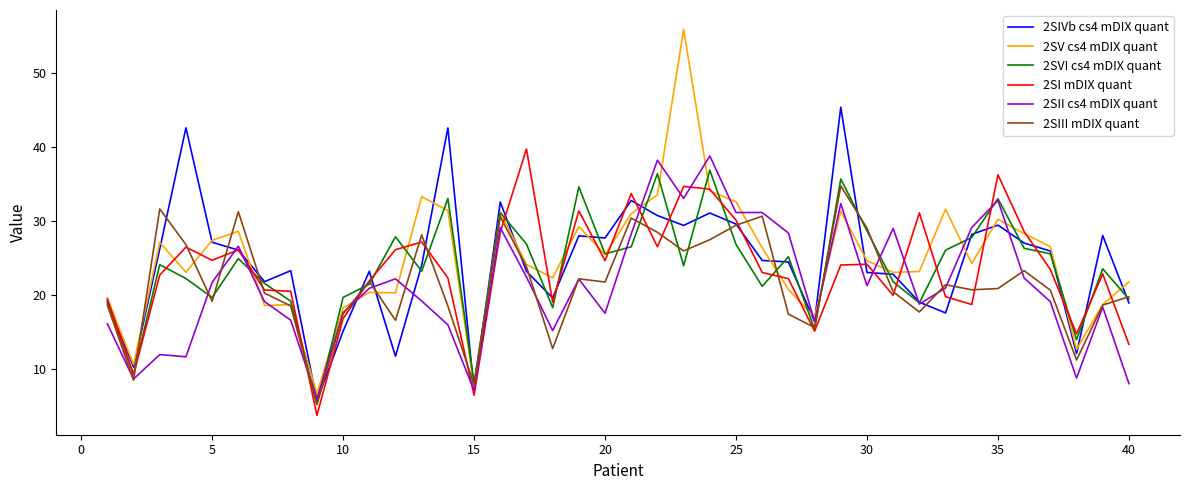

How many series are shown in this chart?

6